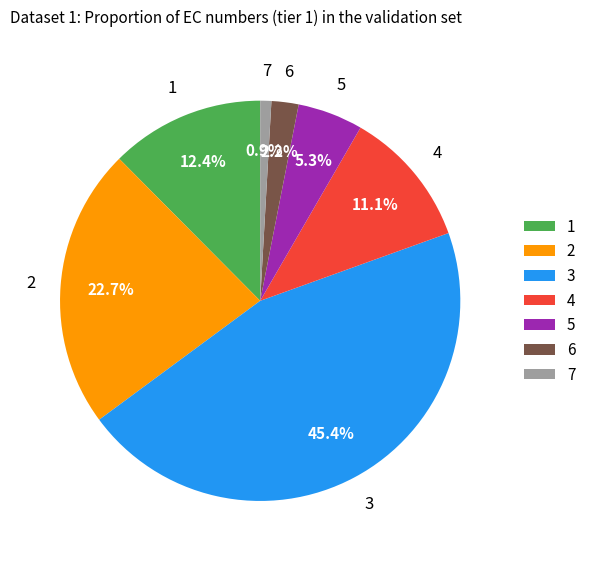

How many segments does this pie chart have?

7